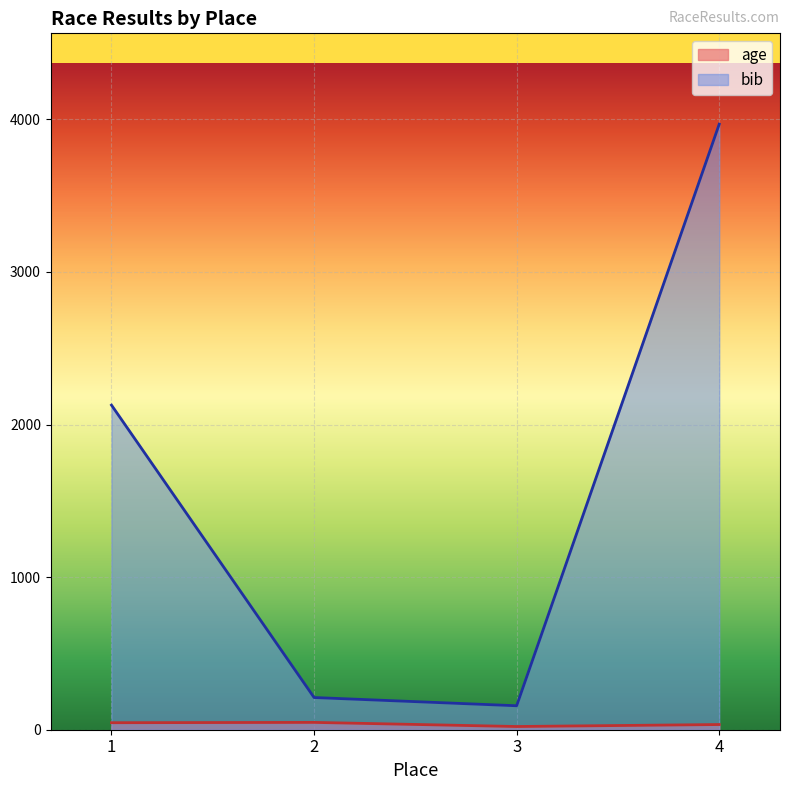

At which category does age reach its first local peak?

2